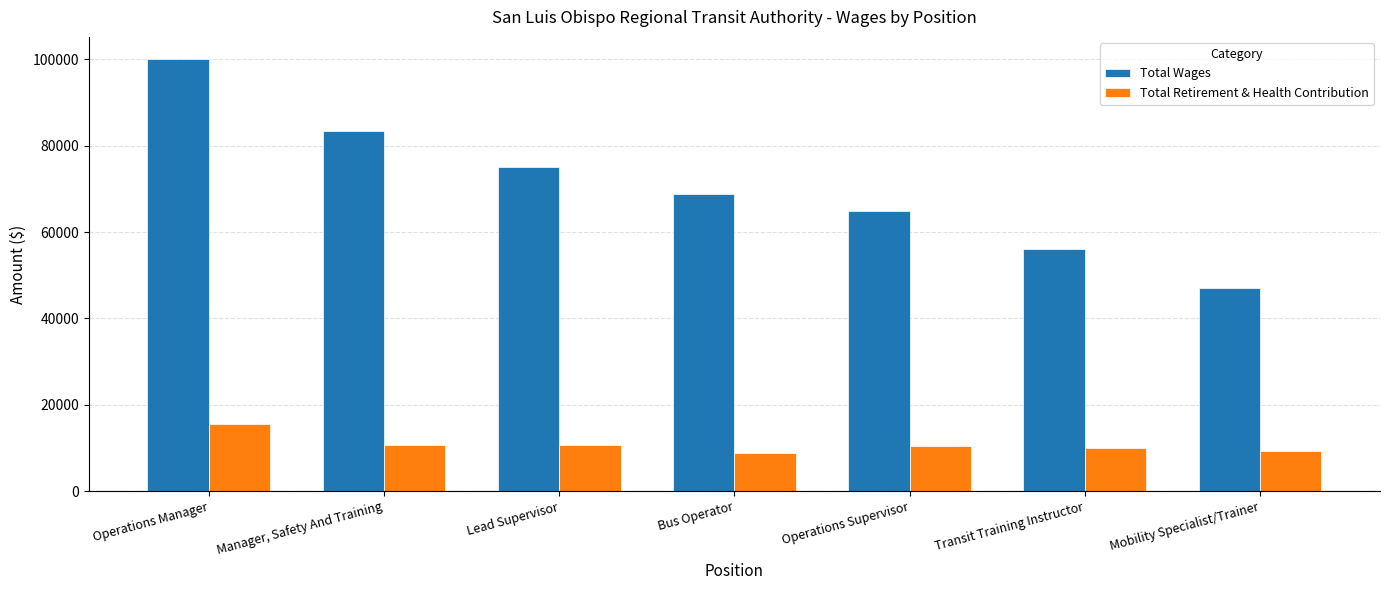

What is the sum of all Total Retirement & Health Contribution values?

75178